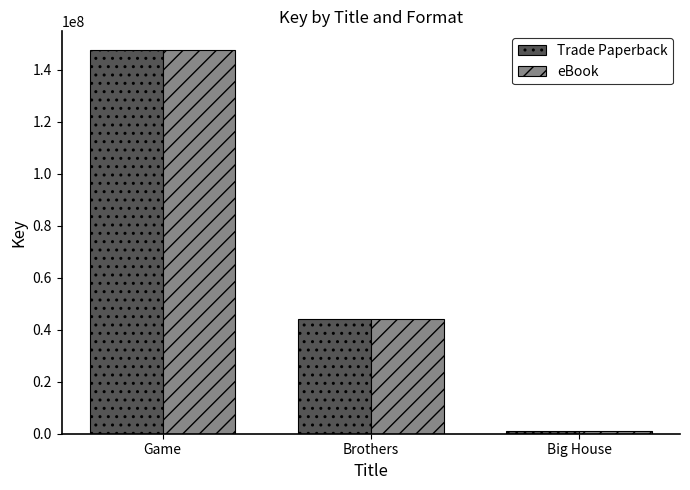

What is the difference between the Trade Paperback values at Big House and Brothers?

43118824